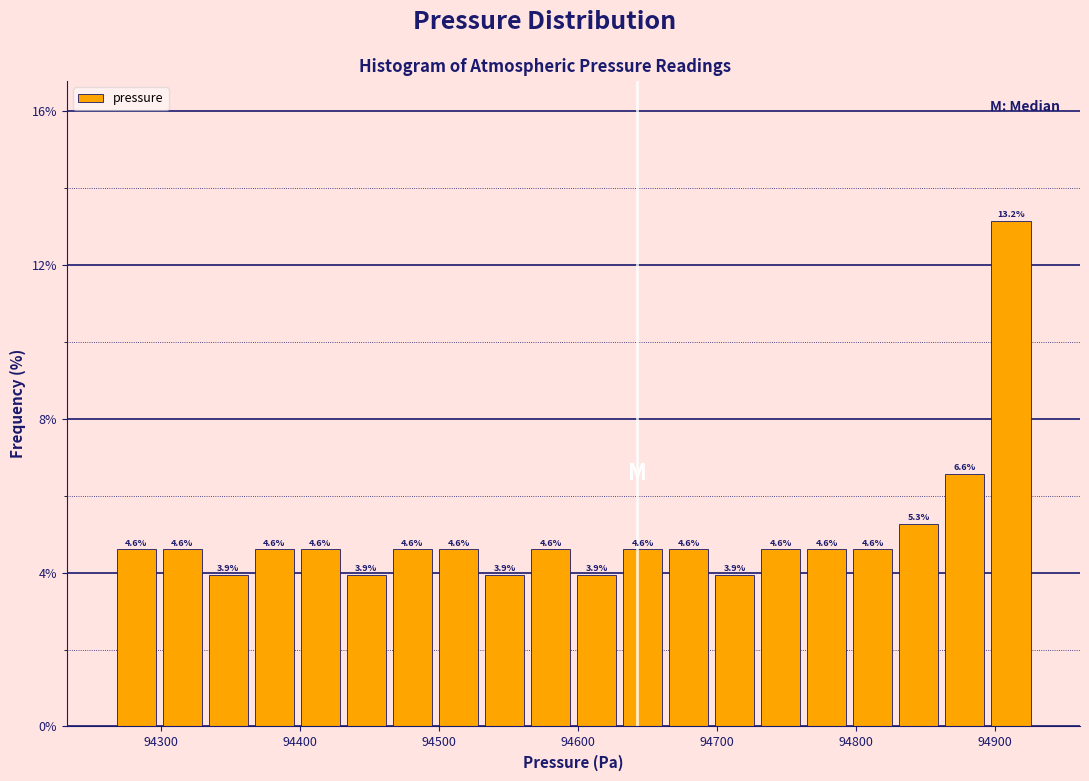

Read against the x-axis, roughly where is the centre of the tallest bar?

94910